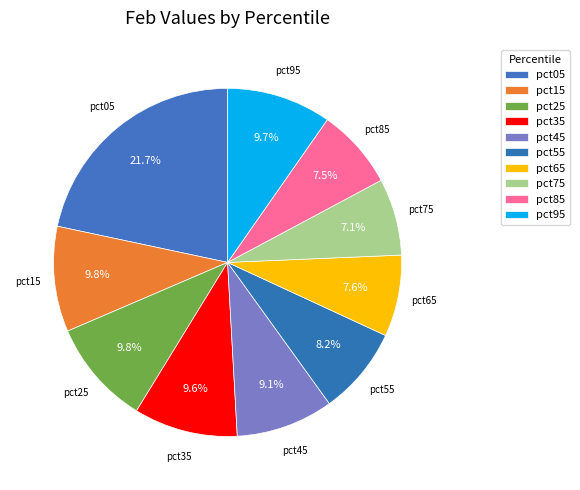

Do pct35 and pct05 together represent more than half of the pie?

No